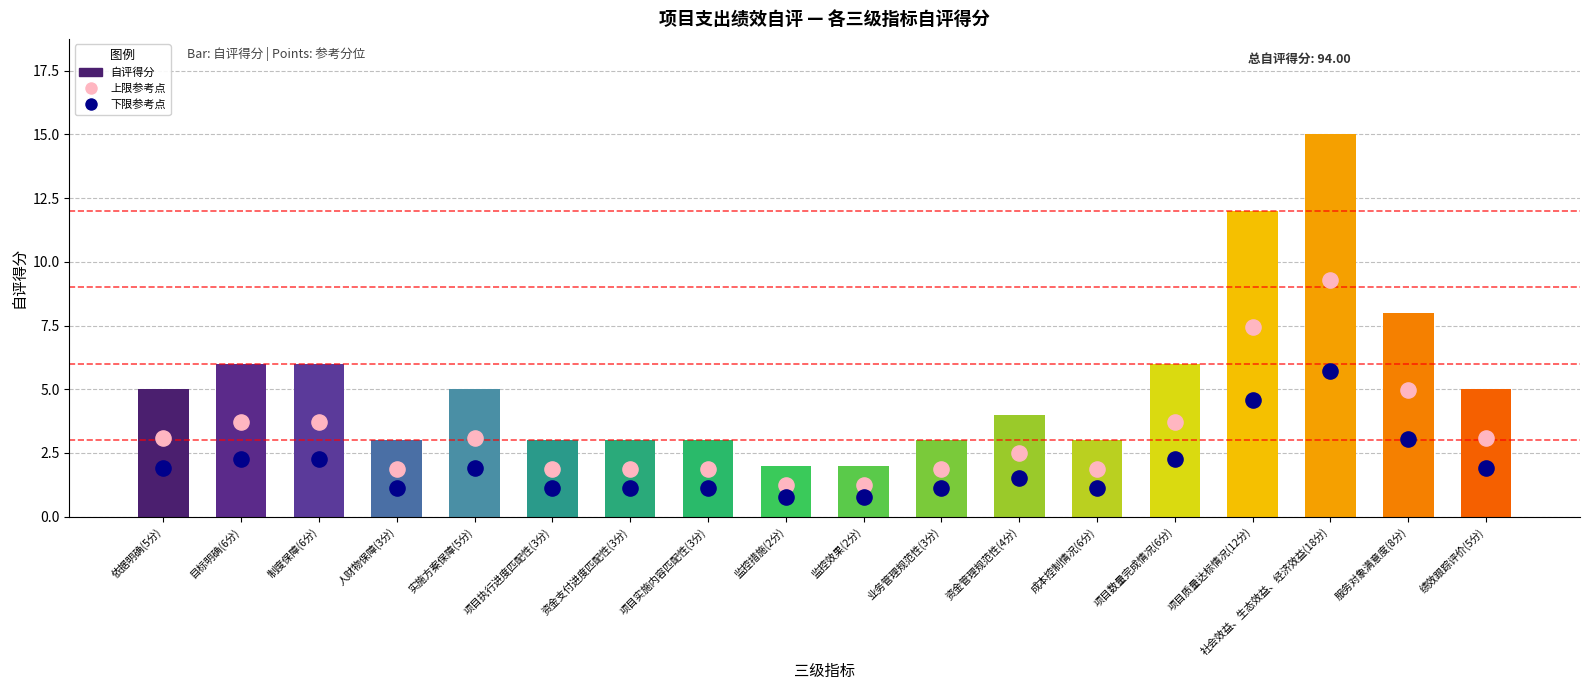

Is the value of 下限参考点 at 项目质量达标情况(12分) greater than the value of 自评得分 at 项目执行进度匹配性(3分)?

Yes